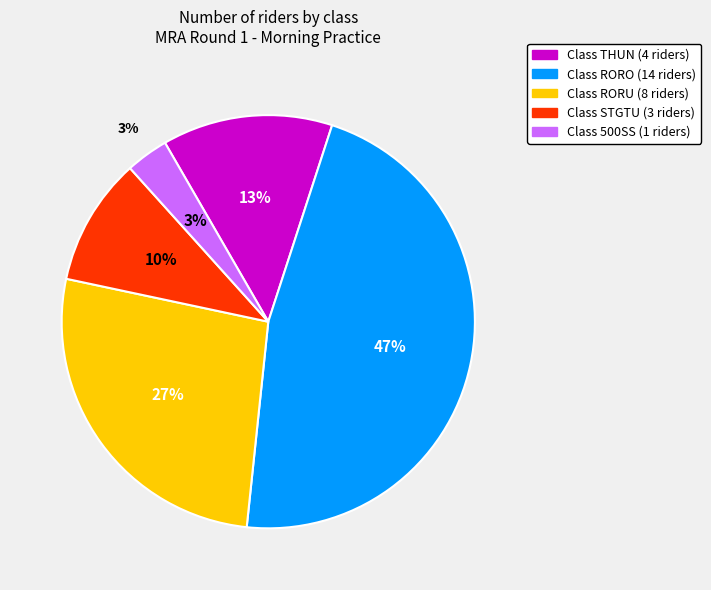

True or false: 500SS accounts for 3% of the total.

True